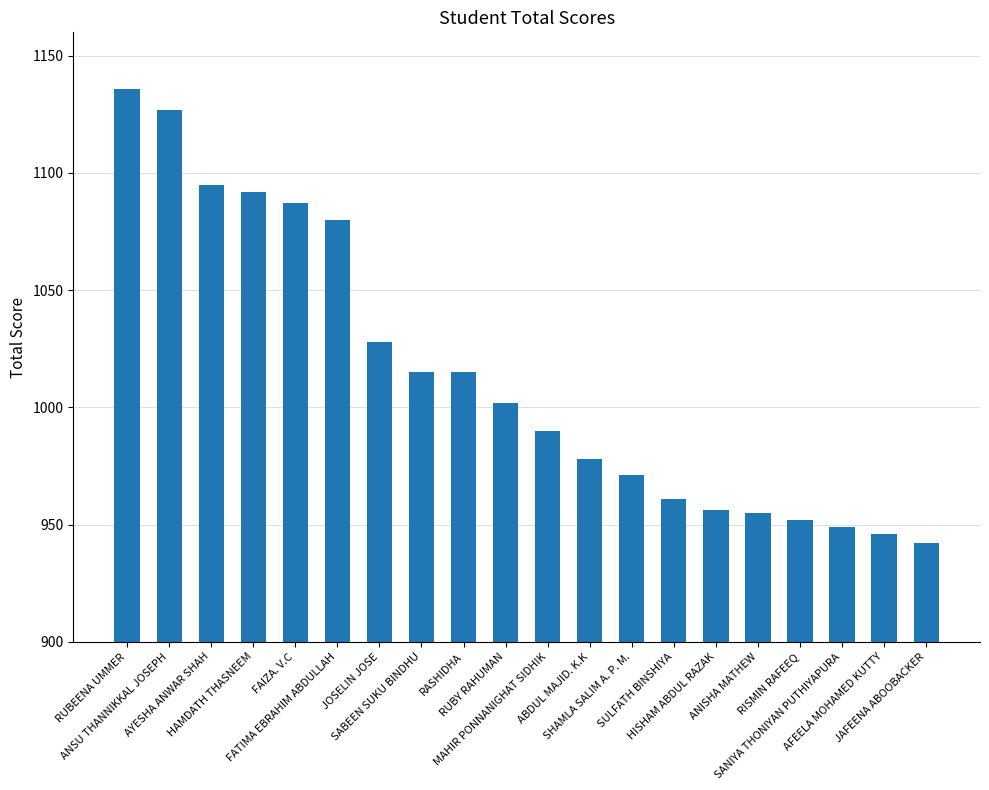

What is the change in value from FATIMA EBRAHIM ABDULLAH to JAFEENA ABOOBACKER?

-138